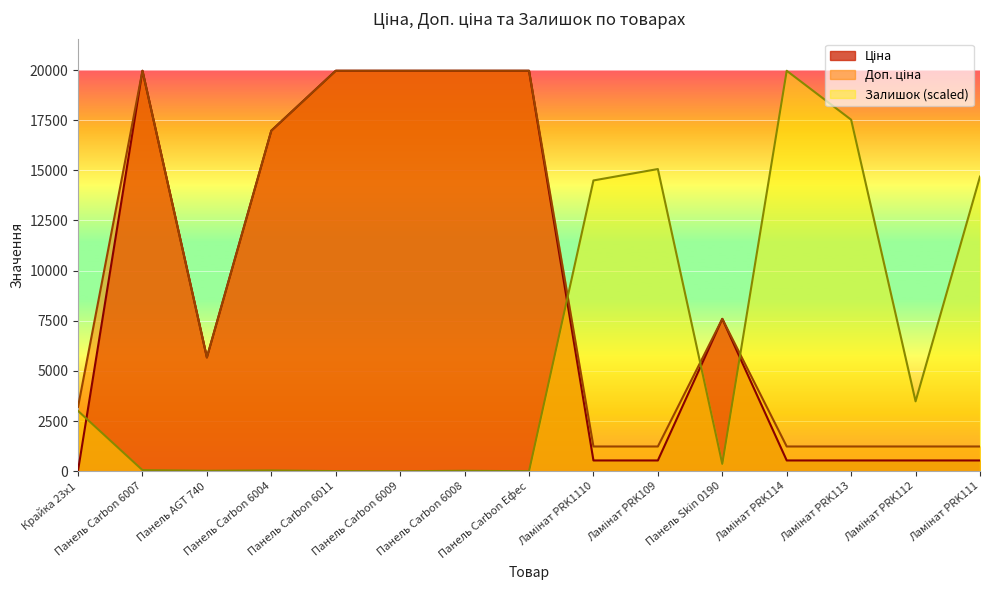

The value of Ціна at Панель Carbon Ефес is 19964.2. True or false?

True